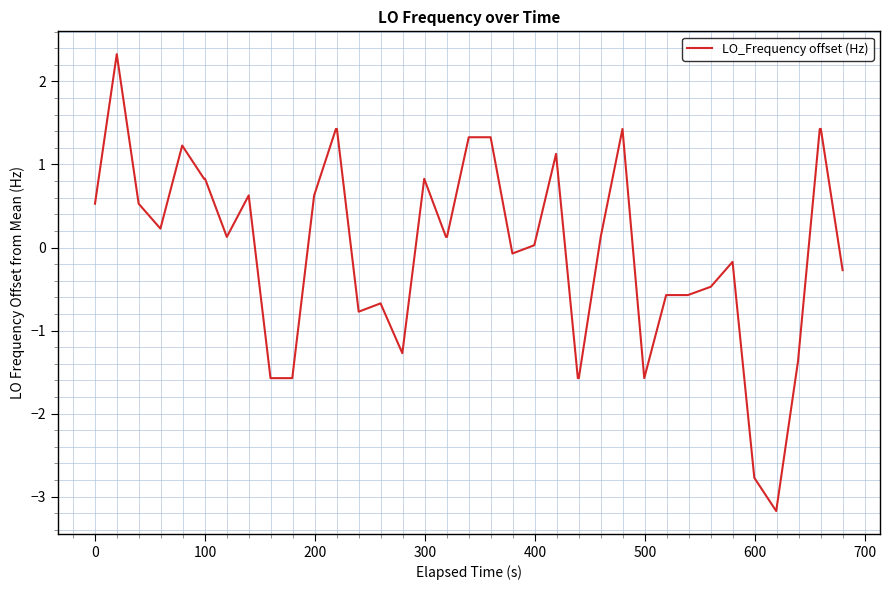

What is the greatest value displayed?

2.3